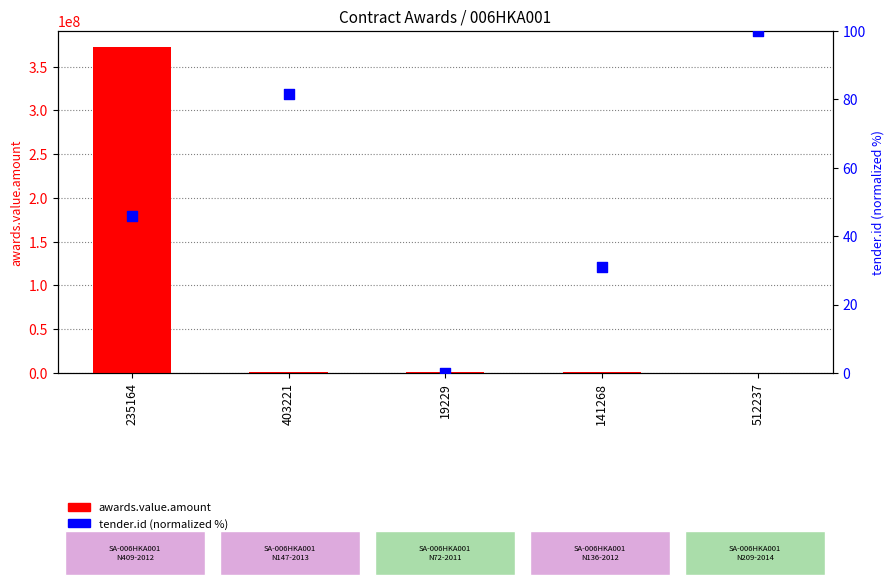

Which series has the largest Y range (max minus min)?

awards.value.amount